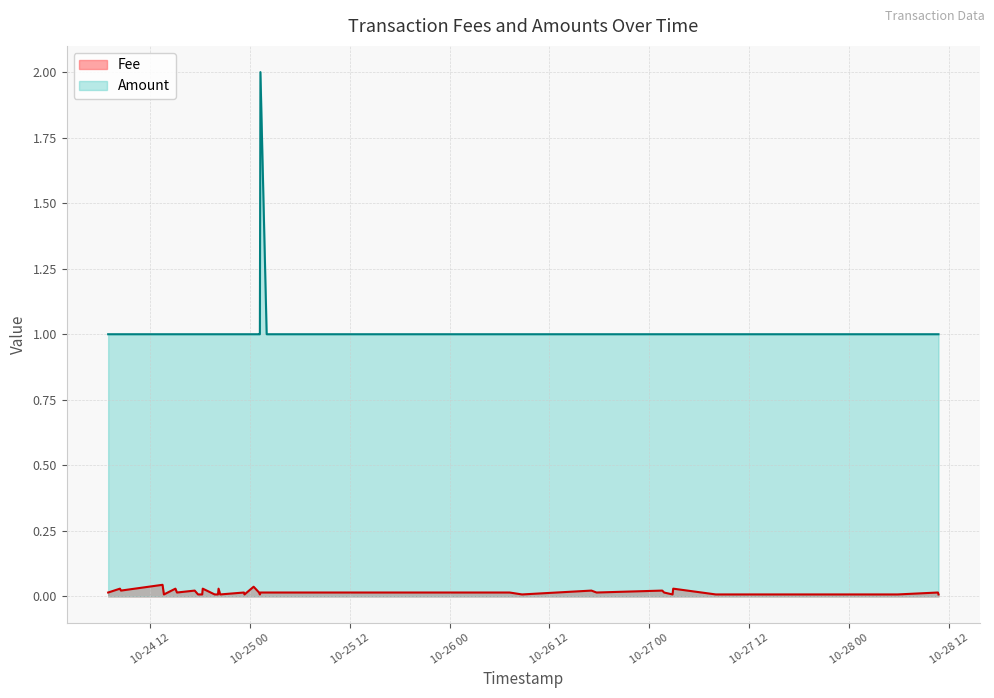

What is the lowest value of the Amount series?

1.0